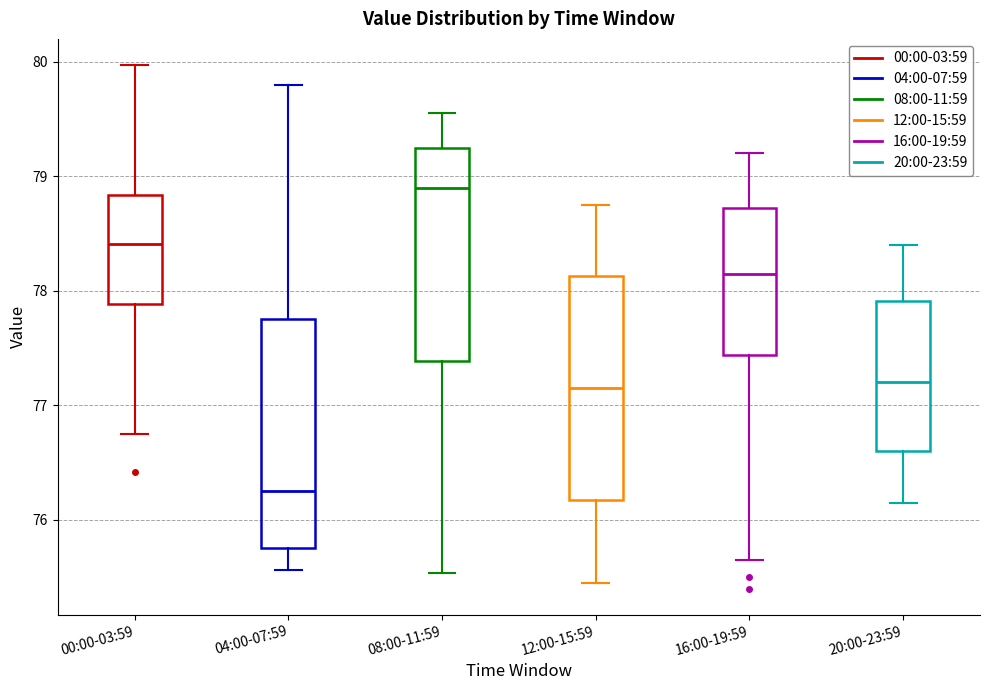

Which box has the highest median line?

08:00-11:59